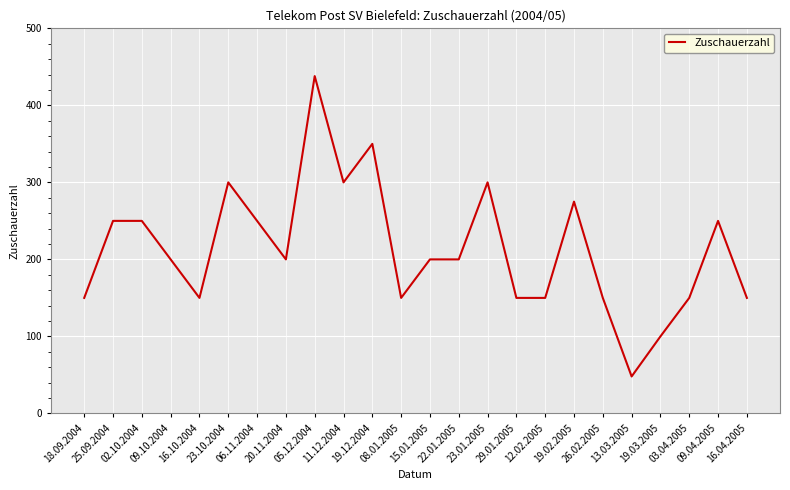

What is the difference between the maximum and minimum values?

390